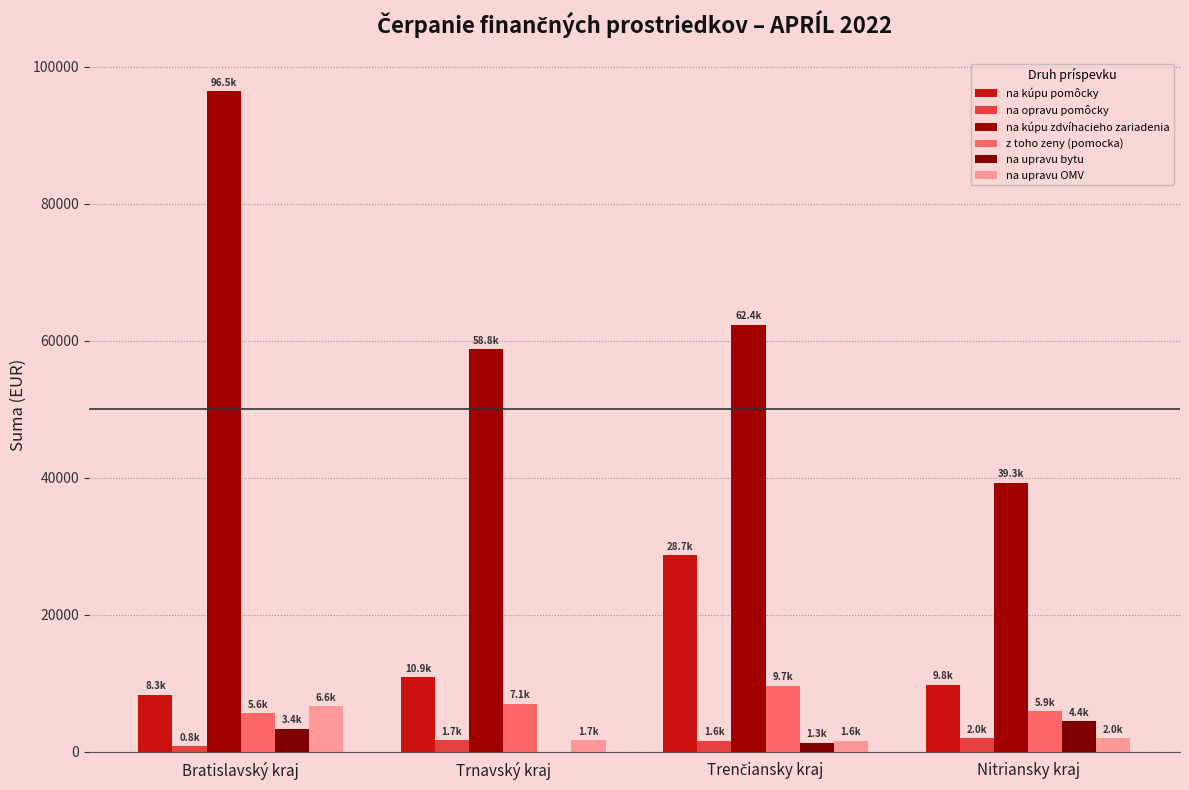

What is the difference between the maximum and minimum values in the na kúpu zdvíhacieho zariadenia series?

57173.6